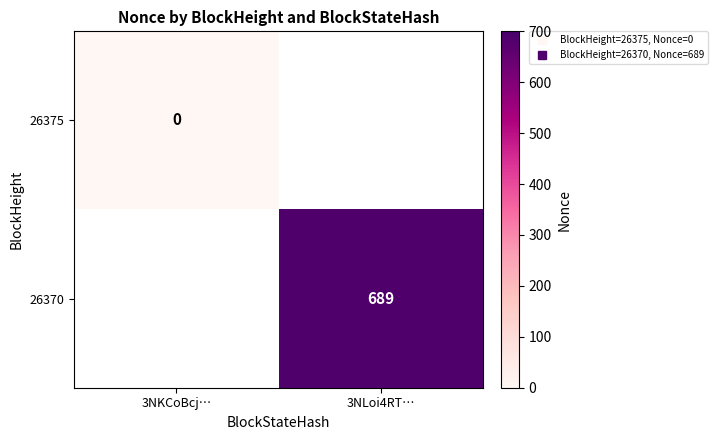

List the labels in order of 26370 value, smallest first.

3NKCoBcj…, 3NLoi4RT…